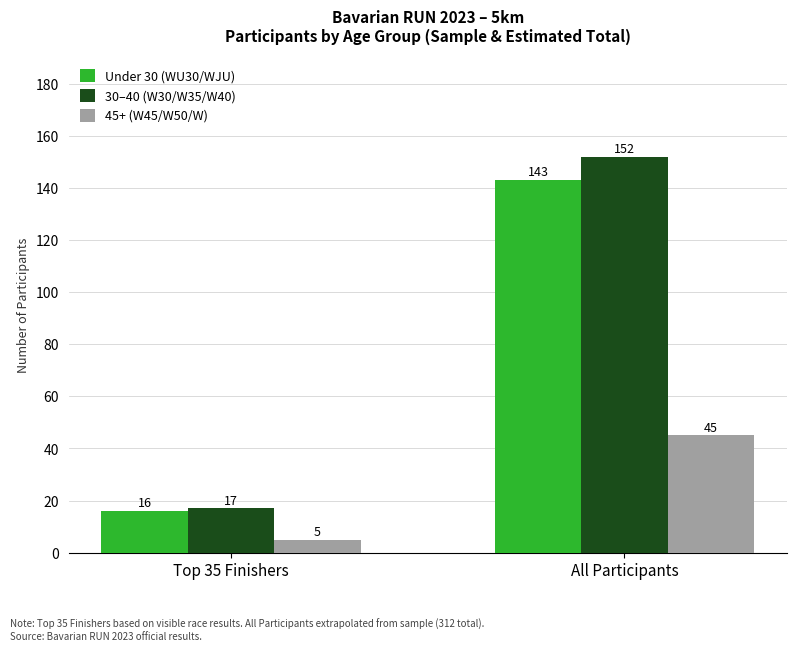

What is the difference between the maximum and minimum values in the Under 30 (WU30/WJU) series?

127